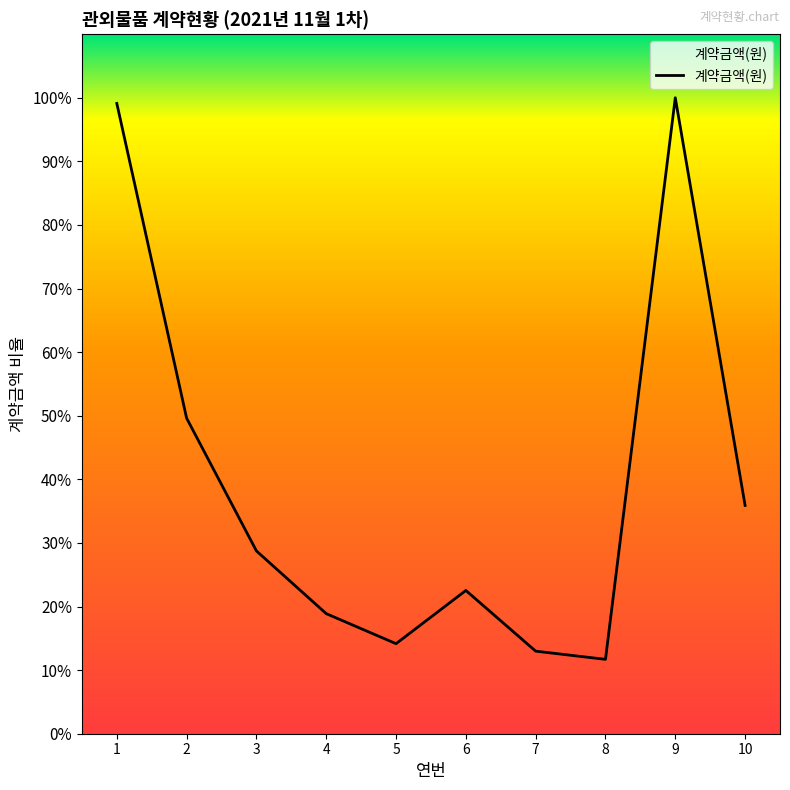

What is the sum of all values?

778409800